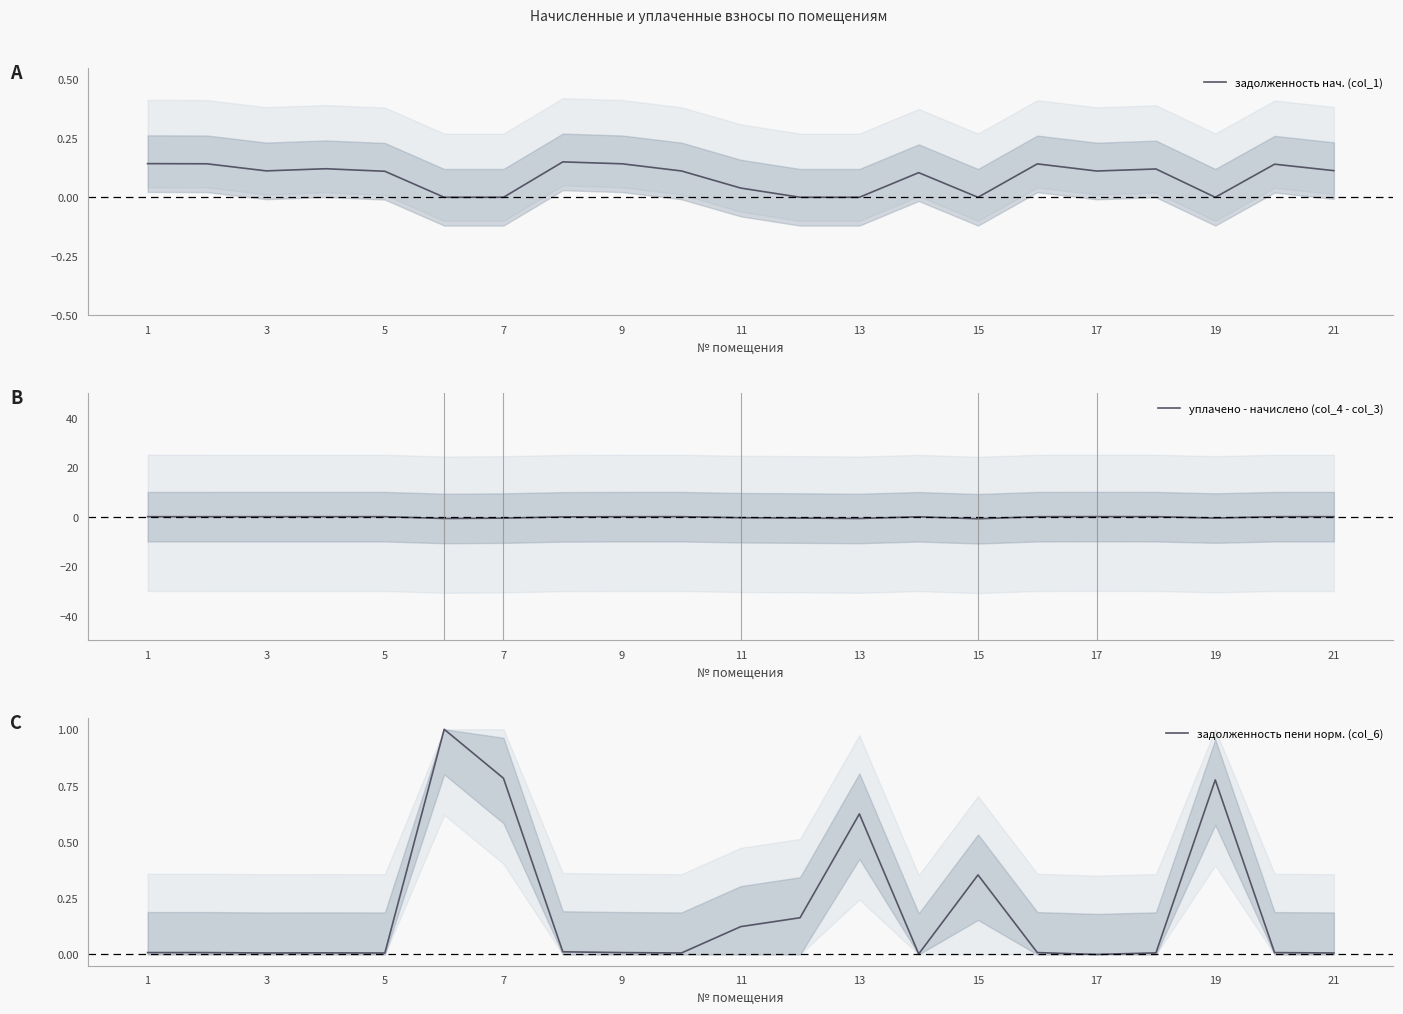

Which has a higher value, 1 or 21?

1